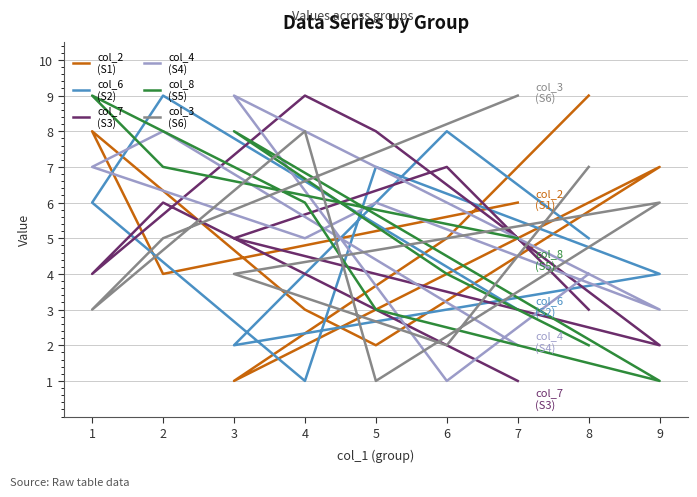

What is the spread (max minus min) of values at 6?

7